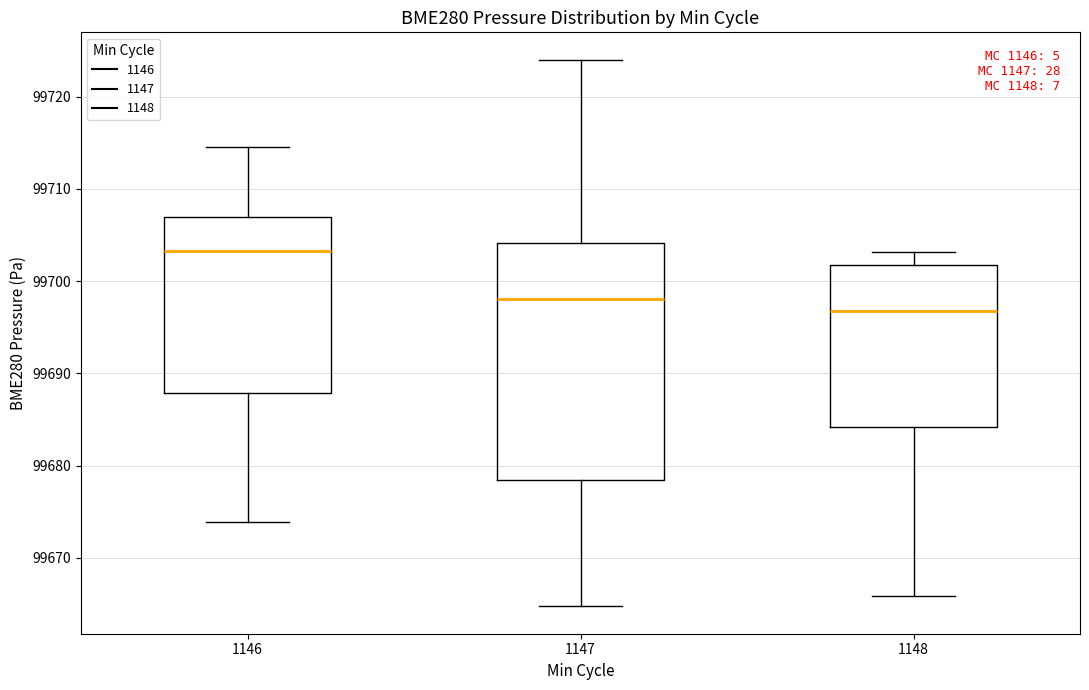

Reading left to right, transcribe this box plot: for each box, give where its median line is, the range the box spans, and where its two whiskers end, as read against the y-axis. The values are not printed on the chart, so give them approximately, as read against the axis.

1146: median 99703, box 99688 to 99707, whiskers 99674 to 99715
1147: median 99698, box 99678 to 99704, whiskers 99665 to 99724
1148: median 99697, box 99684 to 99702, whiskers 99666 to 99703